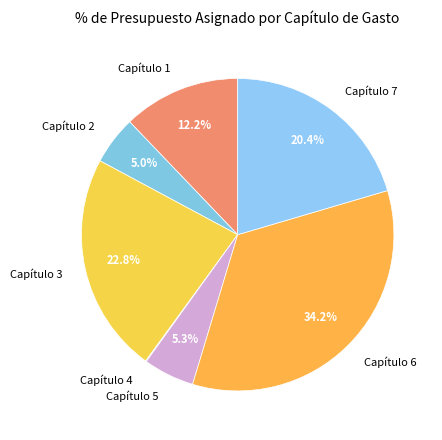

To the nearest percent, what is the difference between the largest and smallest slice percentages?

34%